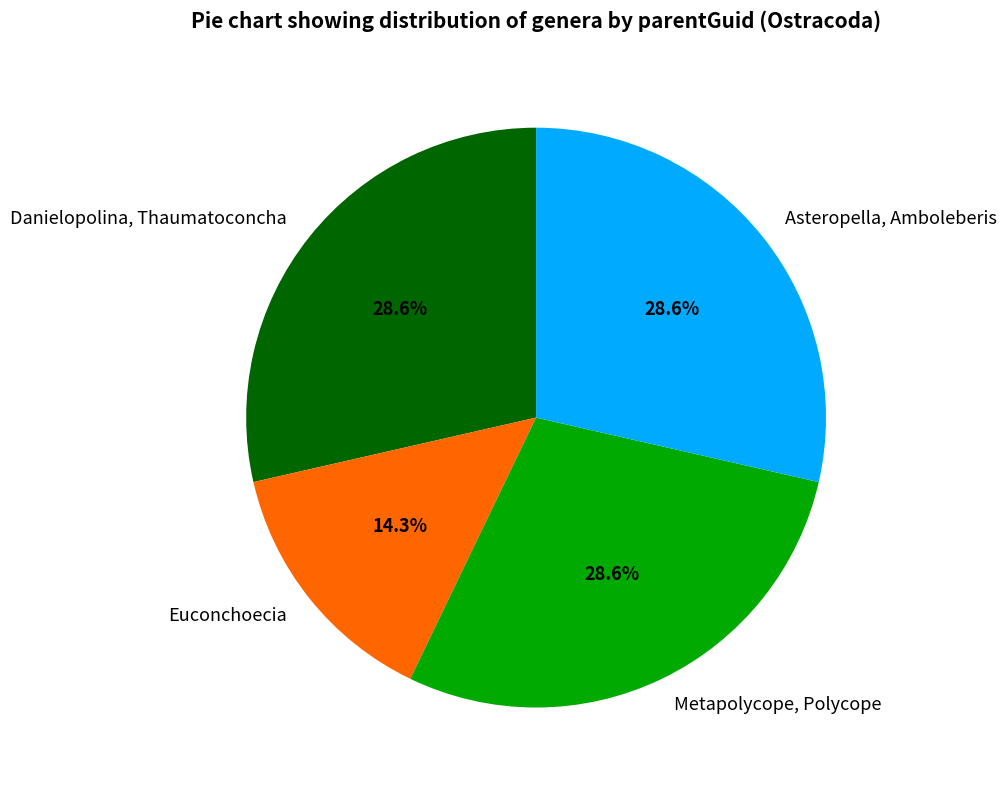

Which category has the smallest portion of the pie?

Euconchoecia